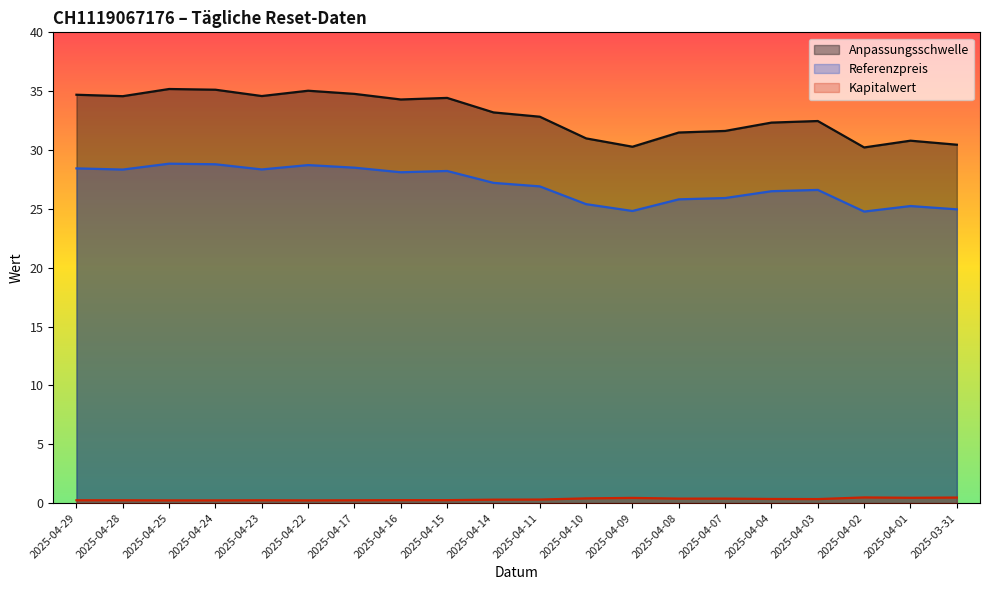

How many values in the Referenzpreis series exceed 27?

10